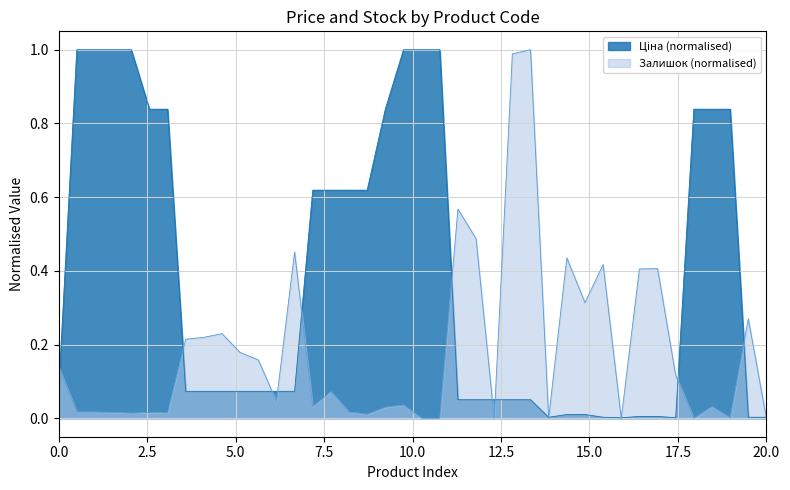

How many distinct data groups are displayed?

2